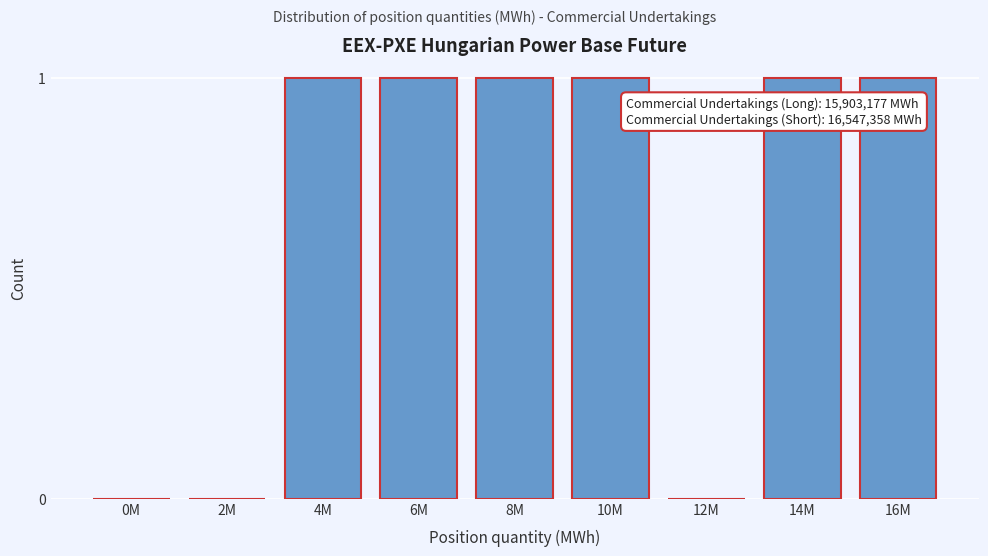

Reading right to left, transcribe all the data shown in this chart.

16M=1	14M=1	12M=0	10M=1	8M=1	6M=1	4M=1	2M=0	0M=0